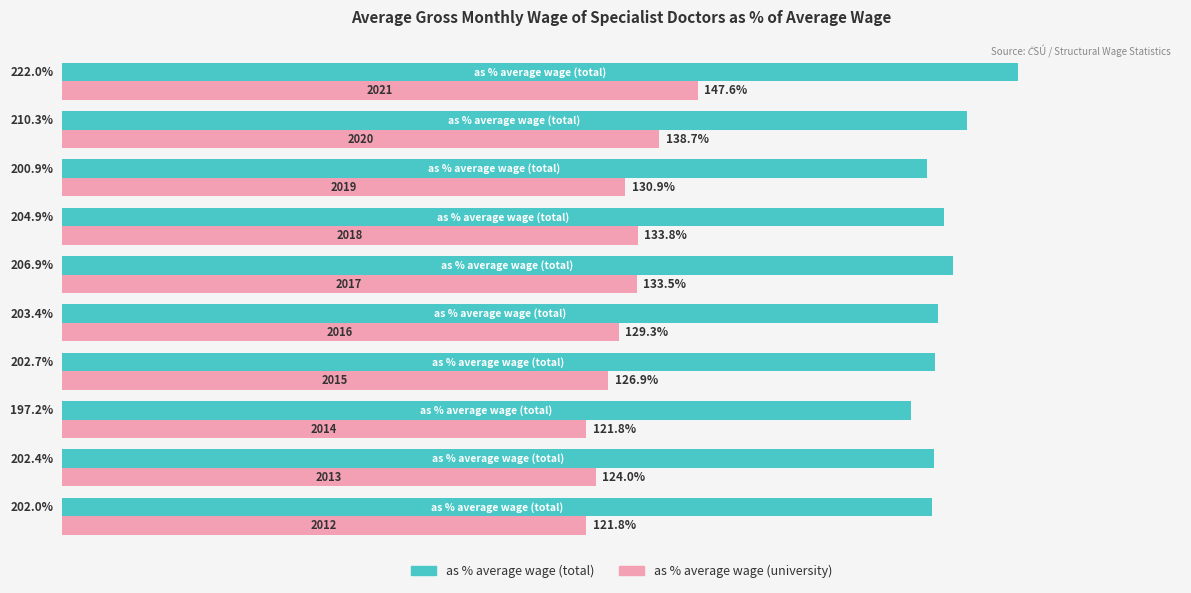

Which series has the largest total across all categories?

as % average wage (total)